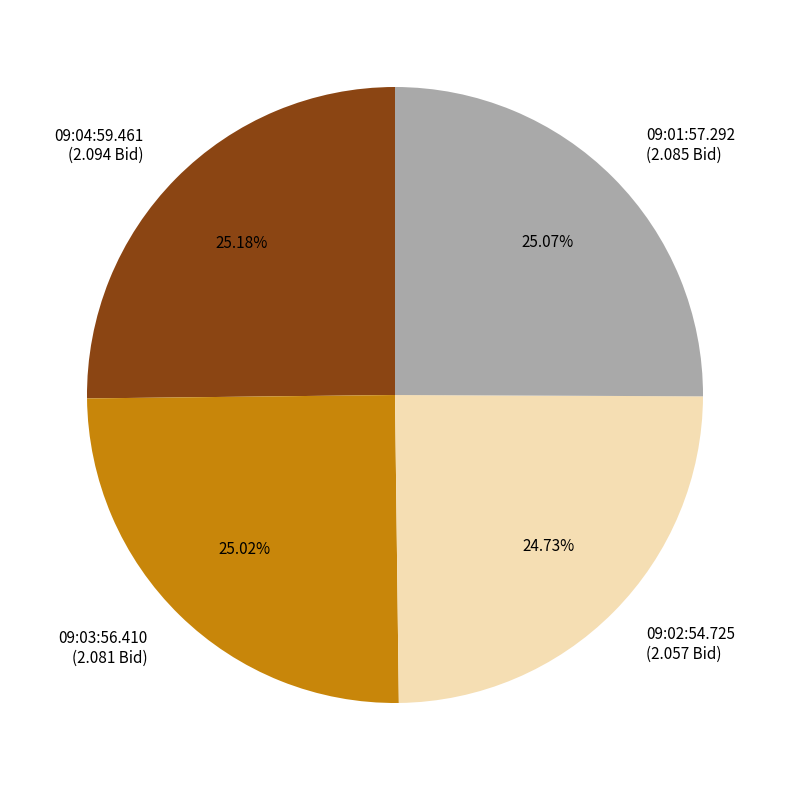

What portion of the pie excludes 09:03:56.410?

75.0%